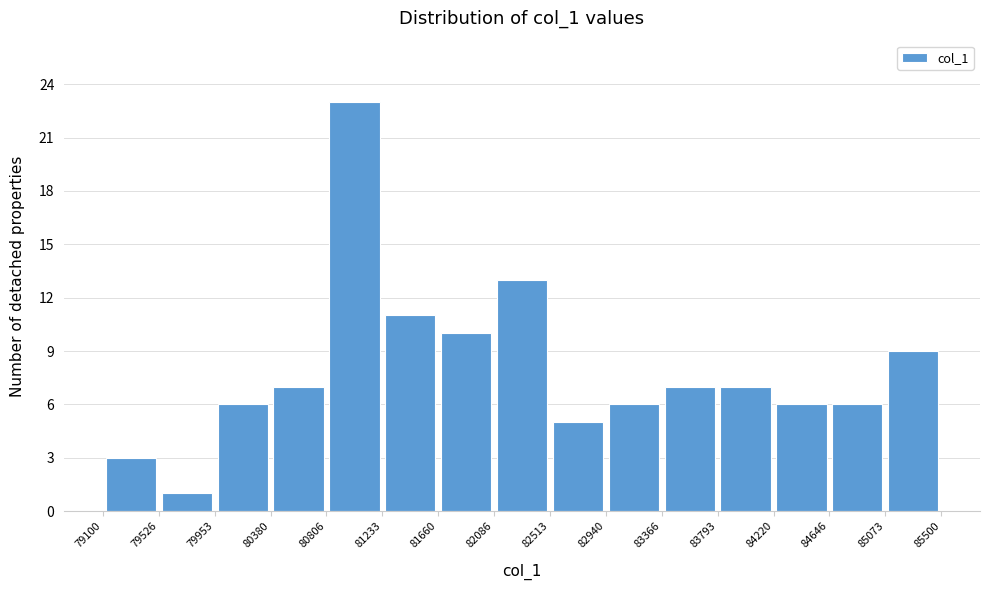

Reading left to right, list every bar in this chart as the range it spans on the x-axis followed by its height. The values are not printed on the chart, so give them approximately, as read against the axis.

79100 to 79526: 3
79526 to 79953: 1
79953 to 80380: 6
80380 to 80806: 7
80806 to 81233: 23
81233 to 81660: 11
81660 to 82086: 10
82086 to 82513: 13
82513 to 82940: 5
82940 to 83366: 6
83366 to 83793: 7
83793 to 84220: 7
84220 to 84646: 6
84646 to 85073: 6
85073 to 85500: 9